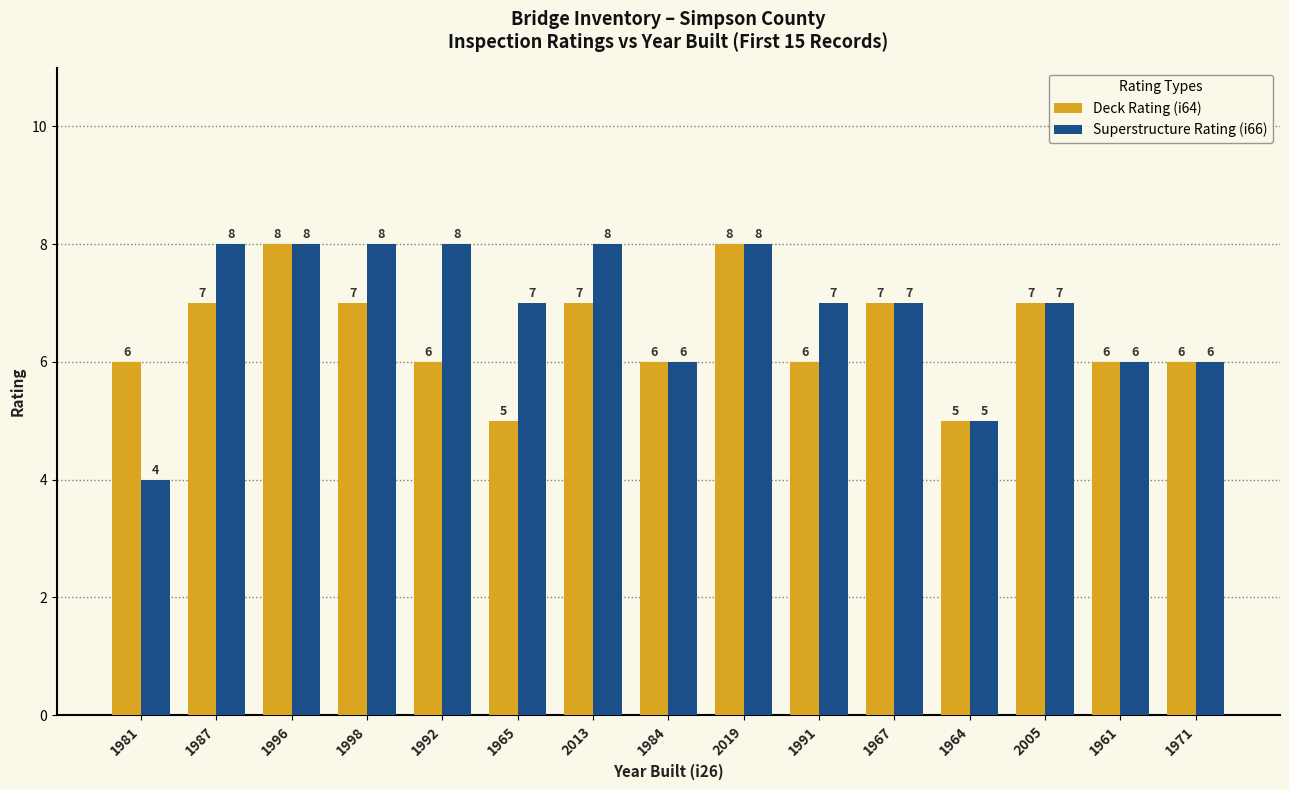

Are the bars grouped side by side (vs. stacked)?

Yes